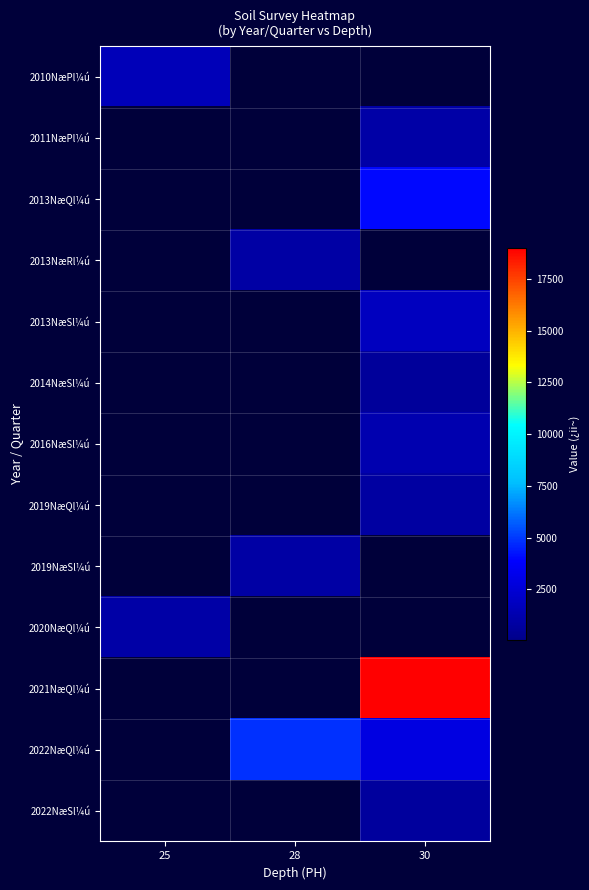

Which has a higher value, 28 or 30?

30